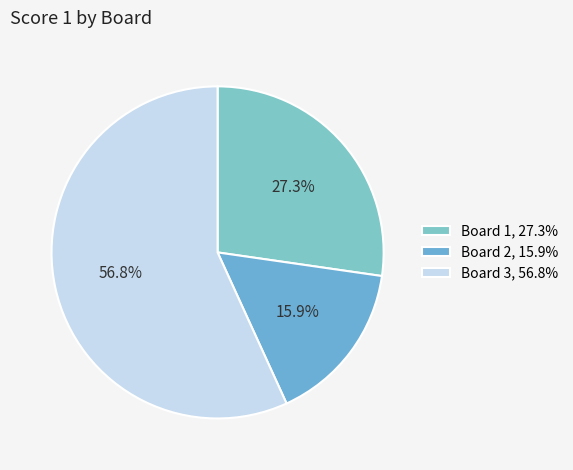

To the nearest percent, what is the combined percentage of Board 2 and Board 1?

43%